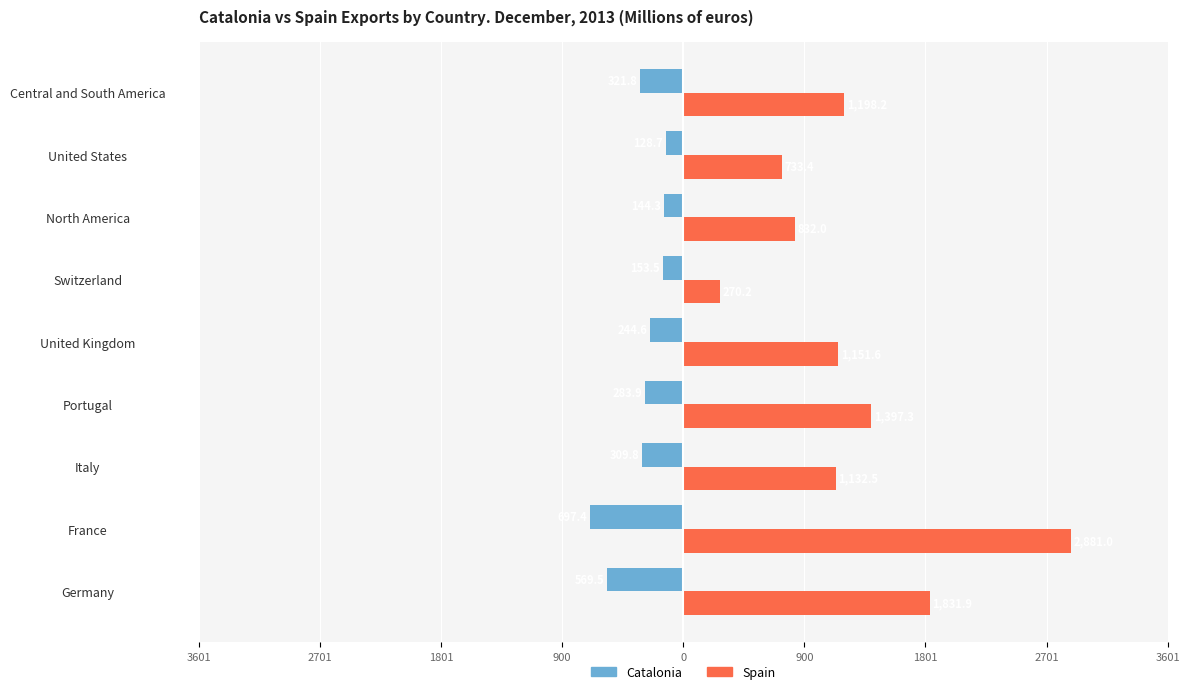

What are all the series names shown in the legend?

Catalonia, Spain